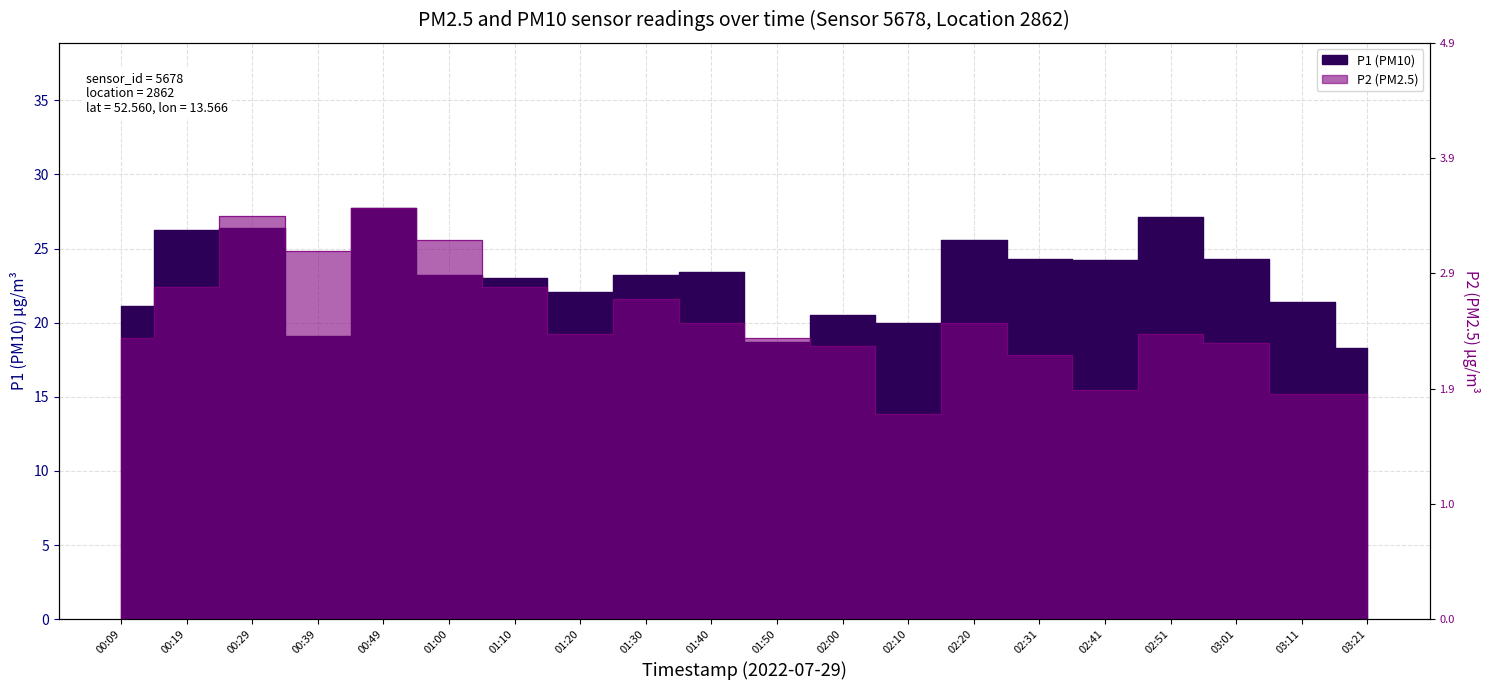

What are all the series names shown in the legend?

P1, P2